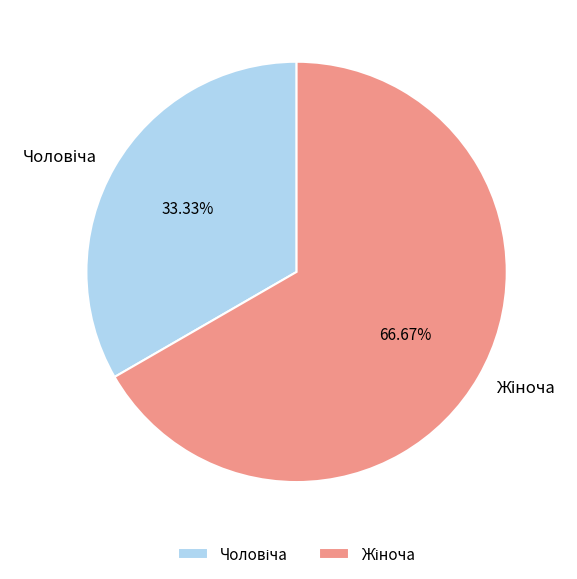

Is there any slice that represents more than half of the pie?

Yes